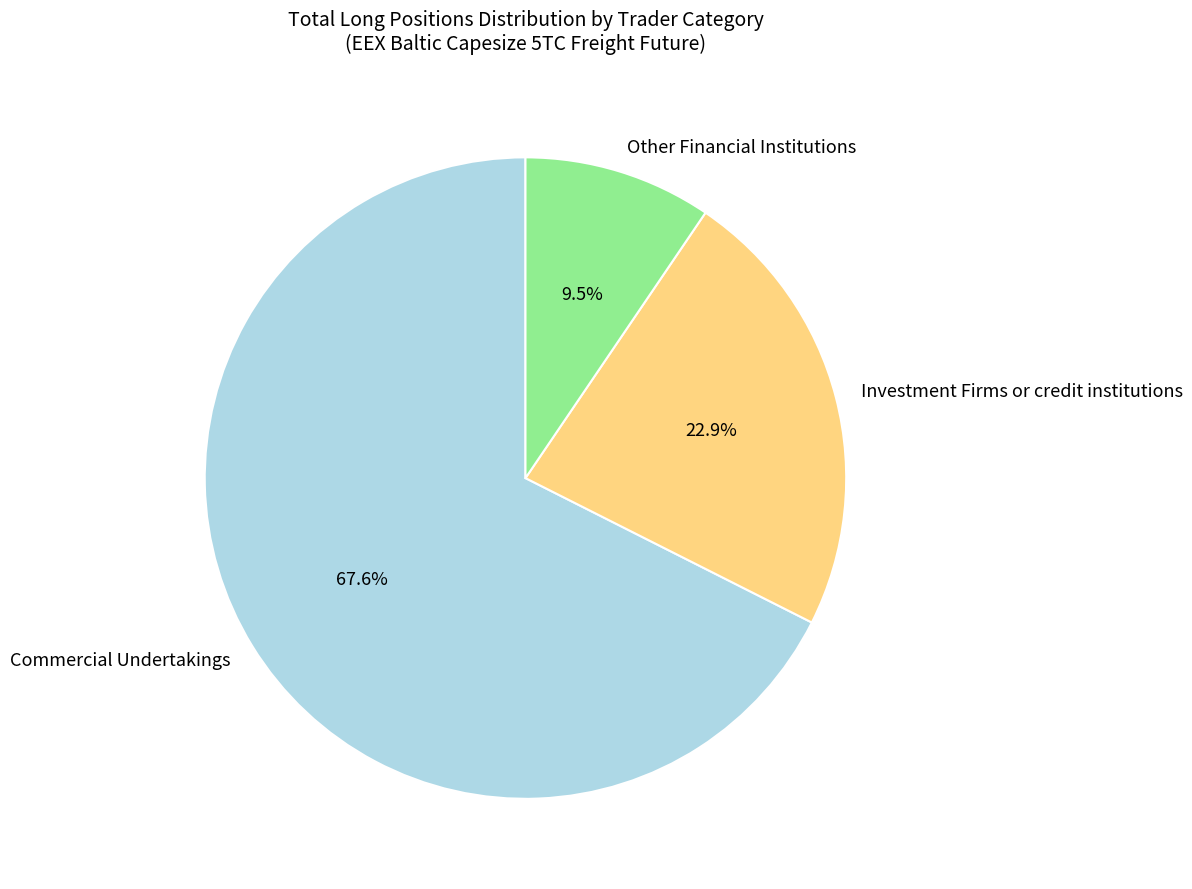

Approximately how many times larger is the value at Commercial Undertakings compared to Other Financial Institutions?

7.1